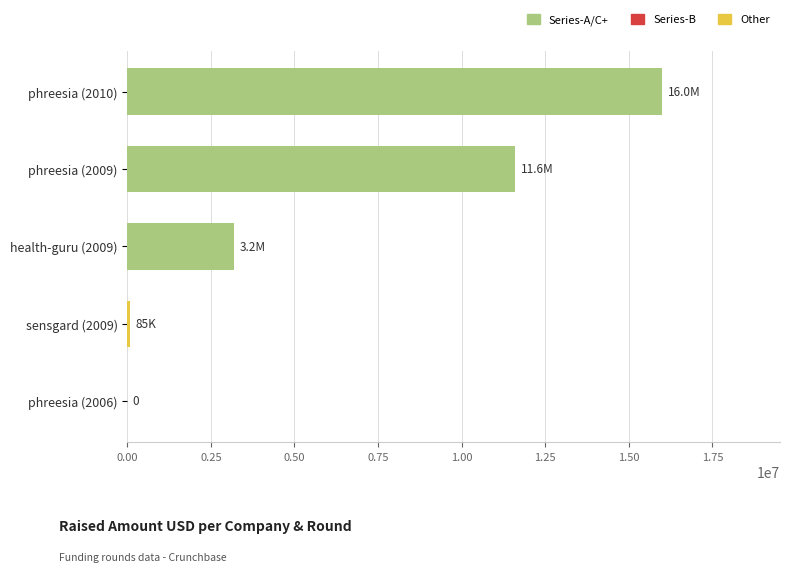

Between phreesia (2006) and phreesia (2010), which is larger?

phreesia (2010)